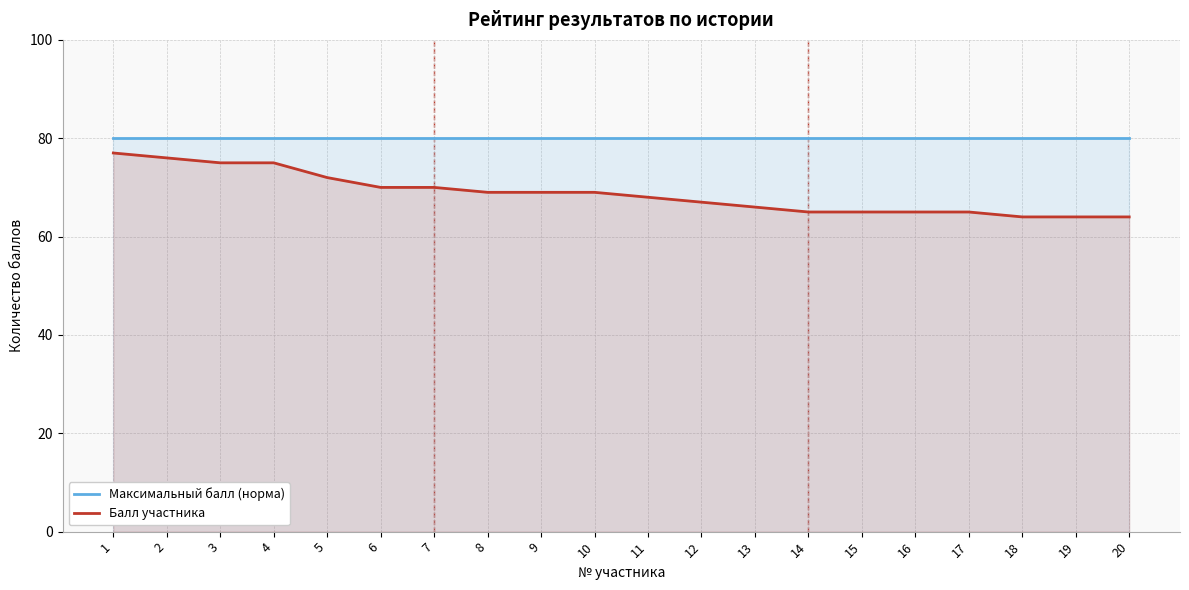

What is the maximum value for Балл участника?

77